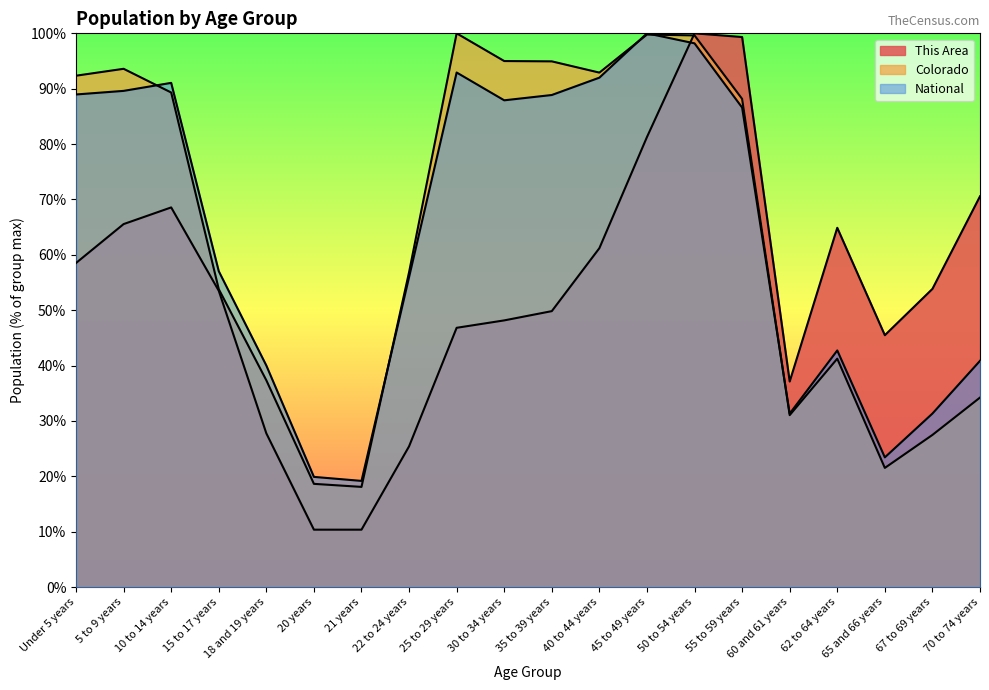

Reading left to right, list all the values displayed in this chart.

This Area: 58.5	65.6	68.6	53.5	27.8	10.4	10.4	25.4	46.8	48.2	49.8	61.2	81.3	100.0	99.3	37.1	64.9	45.5	53.8	70.6
Colorado: 92.3	93.6	89.3	53.8	37.3	18.6	18.1	56.9	100.0	95.0	94.9	92.9	99.8	99.6	88.2	31.1	41.2	21.5	27.5	34.2
National: 89.0	89.6	91.1	57.0	40.0	19.9	19.2	56.0	92.9	87.9	88.9	92.0	100.0	98.2	86.6	31.3	42.7	23.4	31.3	40.9